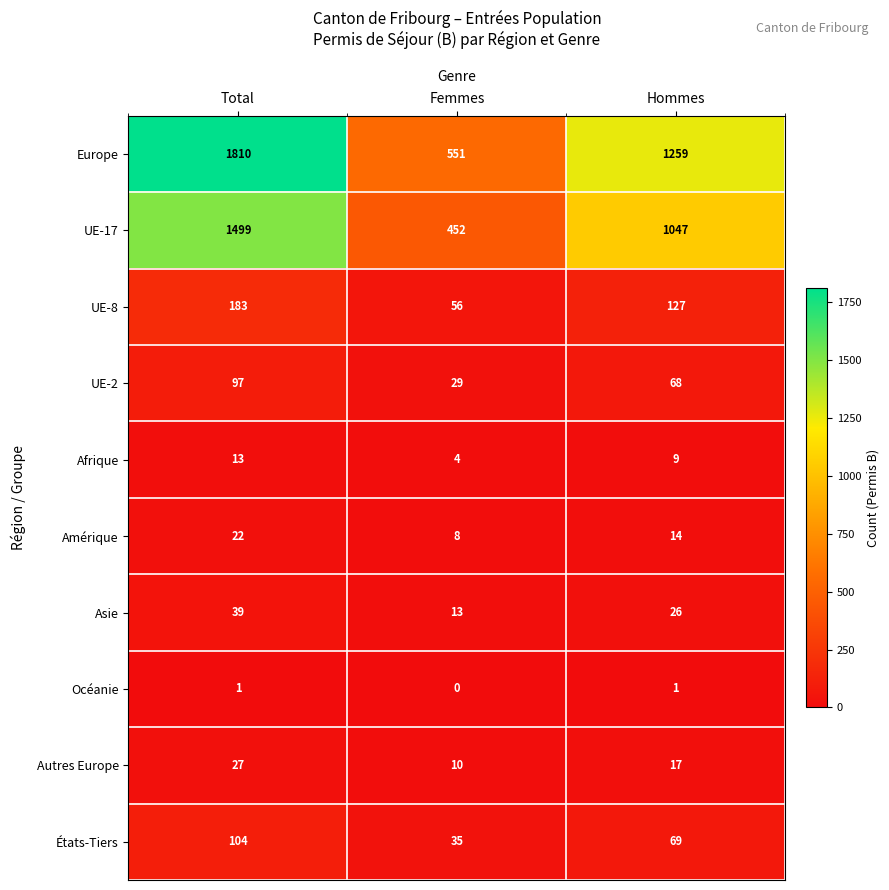

How many Asie values are between 13 and 39?

3